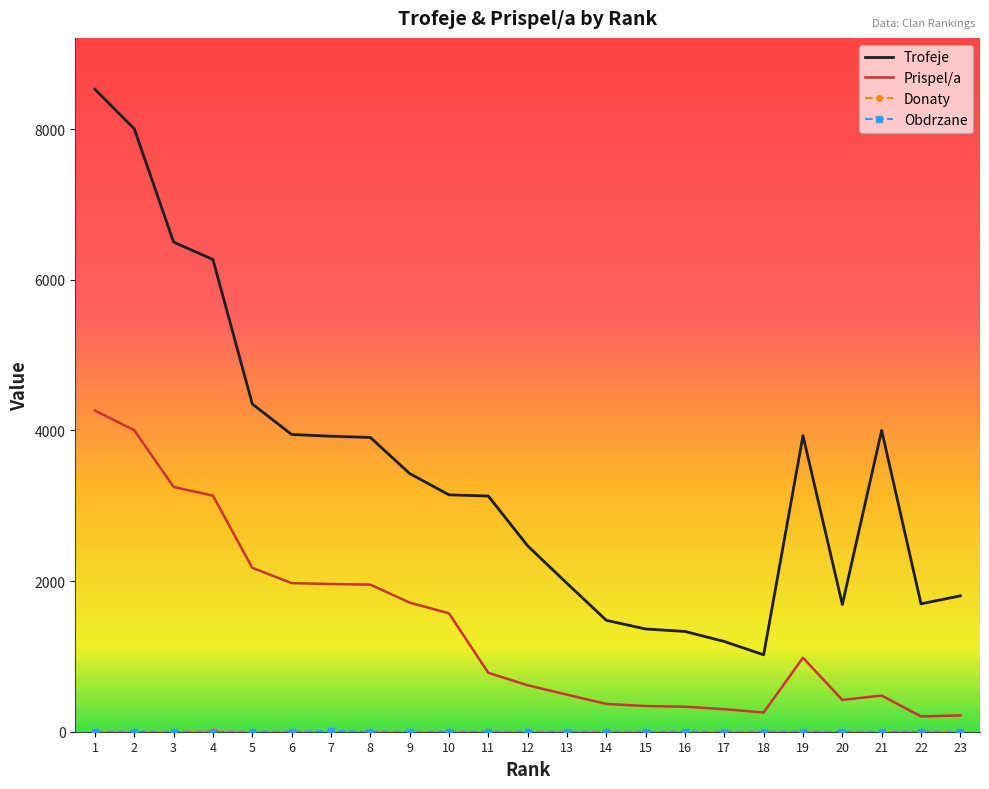

The value of Trofeje at 21 is 6982. True or false?

False